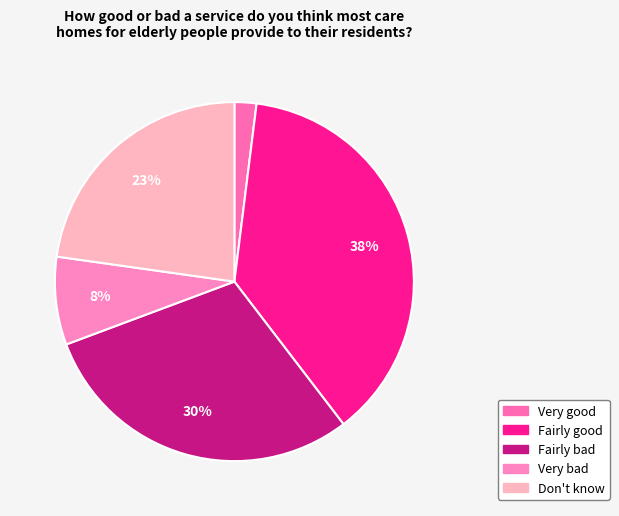

Count the number of slices in the pie.

5